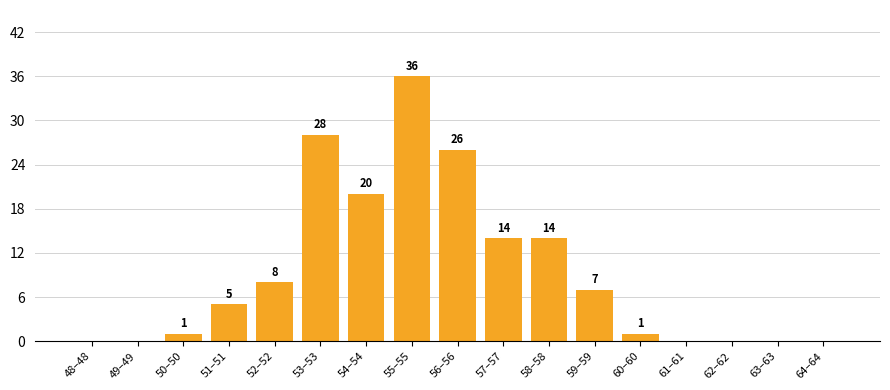

Reading left to right, extract all data points from this chart.

48–48=0	49–49=0	50–50=1	51–51=5	52–52=8	53–53=28	54–54=20	55–55=36	56–56=26	57–57=14	58–58=14	59–59=7	60–60=1	61–61=0	62–62=0	63–63=0	64–64=0